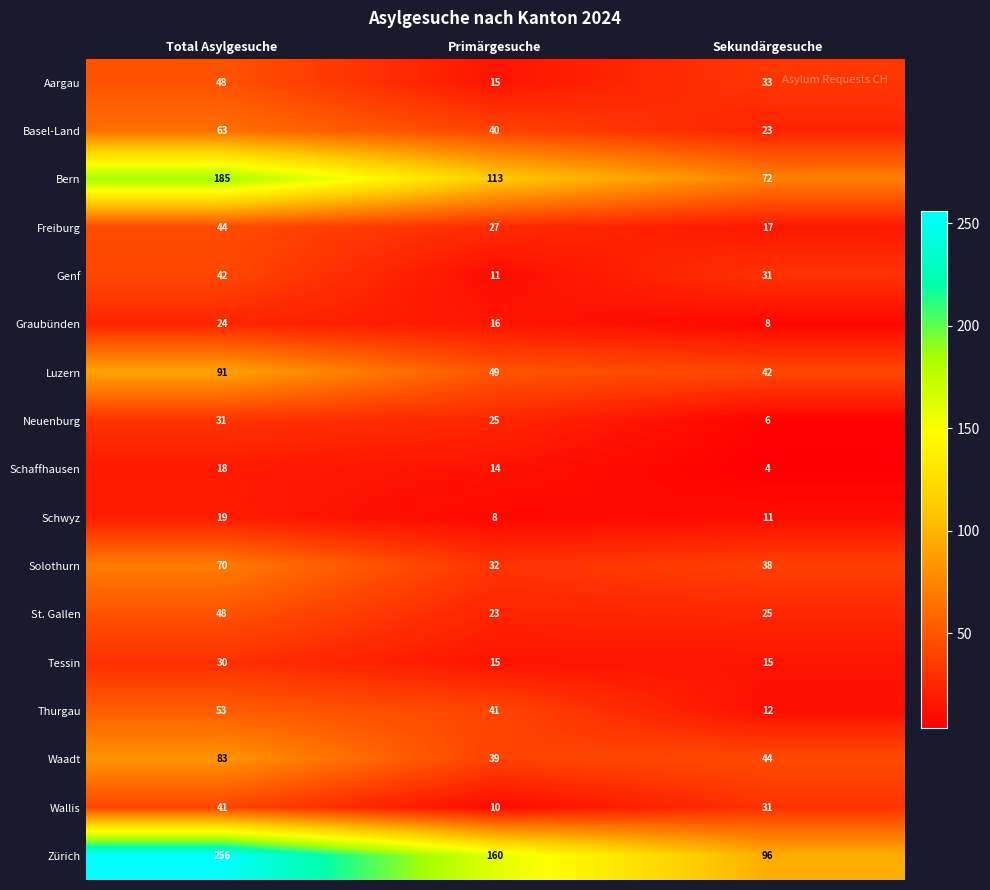

What is the approximate value of Zürich at Sekundärgesuche, to the nearest 10?

100